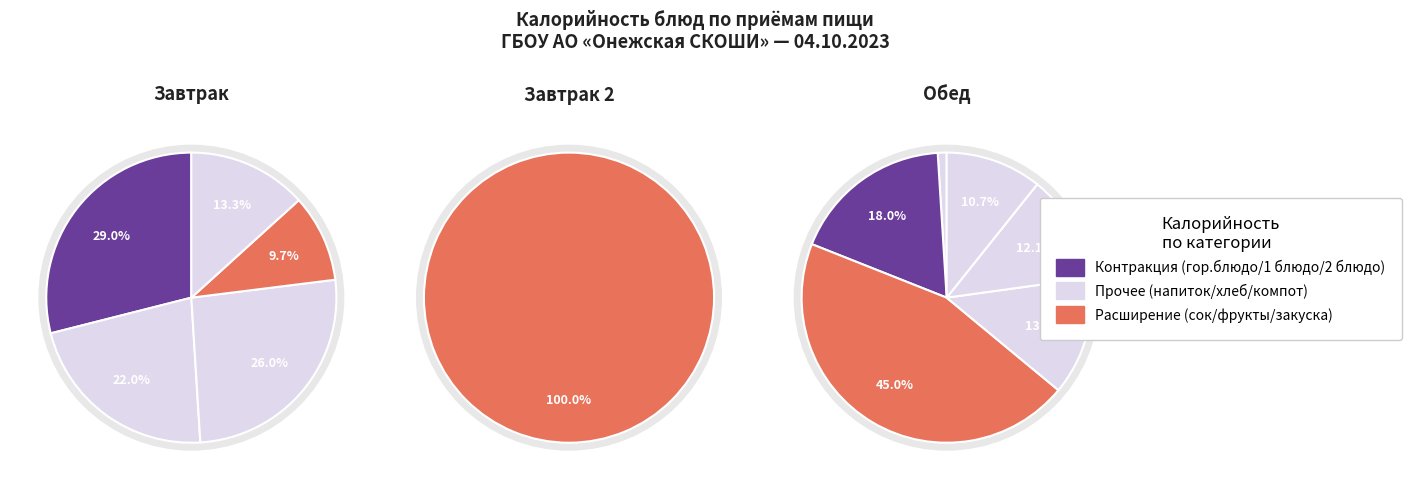

How many segments does this pie chart have?

12